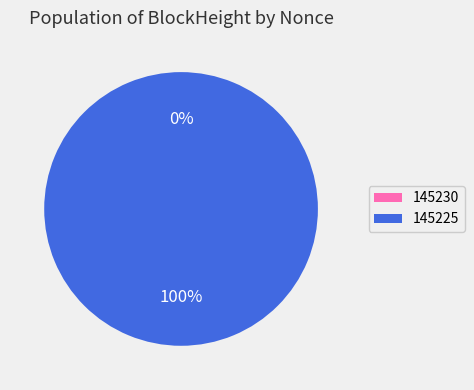

How many slices are in this pie chart?

2